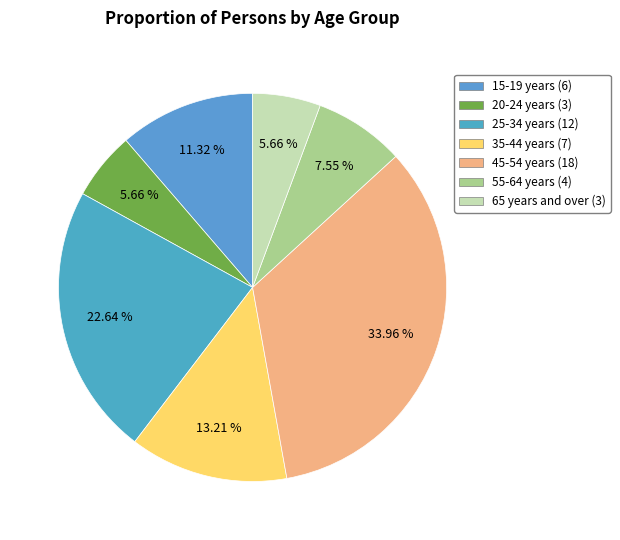

Rank the categories by value from lowest to highest.

20-24 years, 65 years and over, 55-64 years, 15-19 years, 35-44 years, 25-34 years, 45-54 years